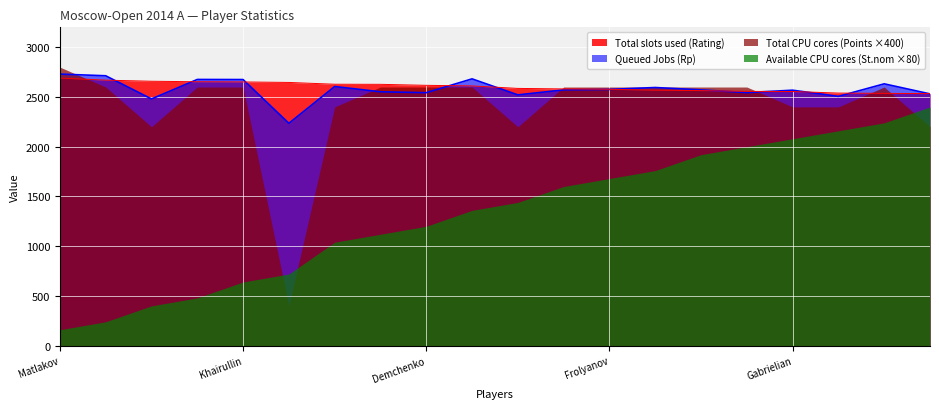

How many data points does each series have?

20